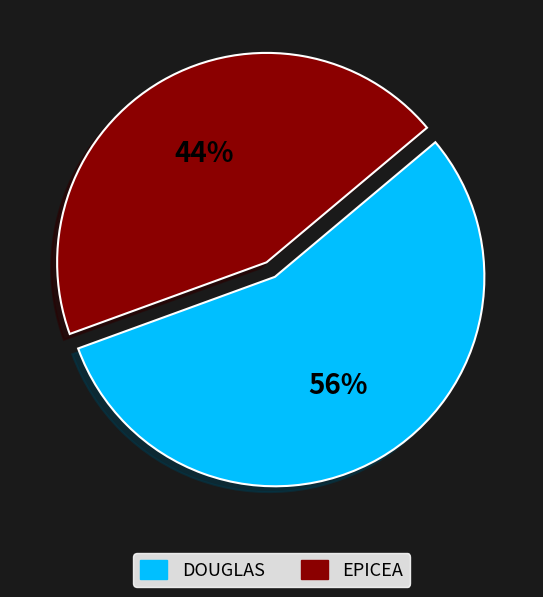

Is DOUGLAS the majority of the pie?

Yes